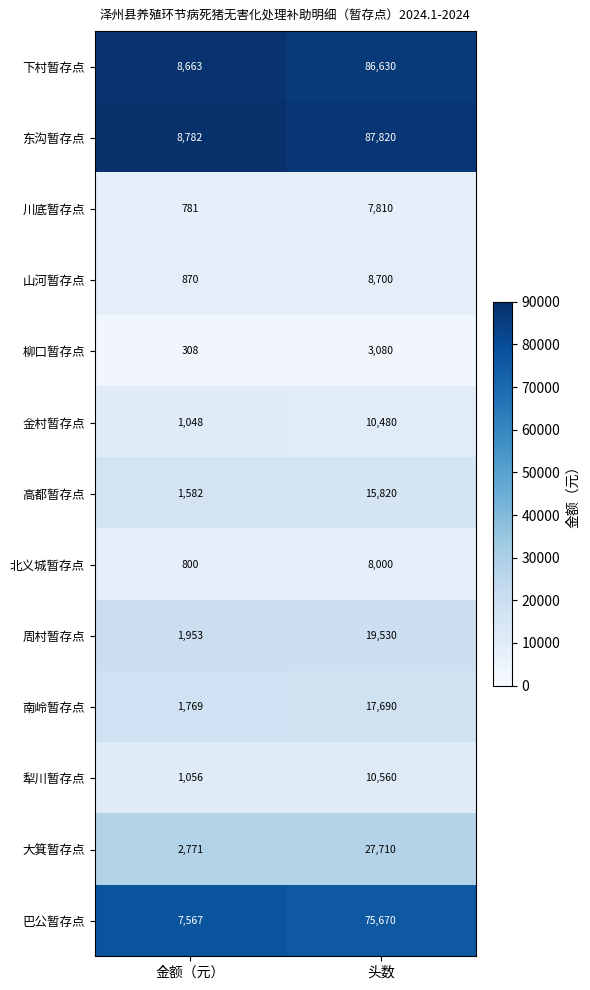

Which series has the widest spread of values?

东沟暂存点